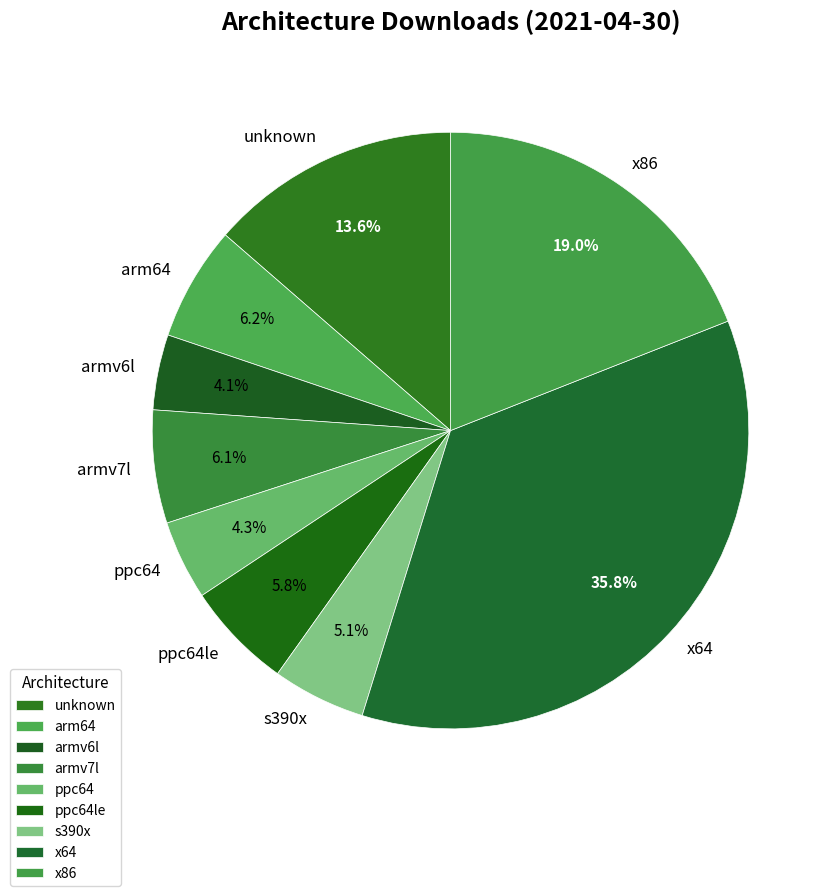

To the nearest percent, what percentage of the pie is s390x?

5%